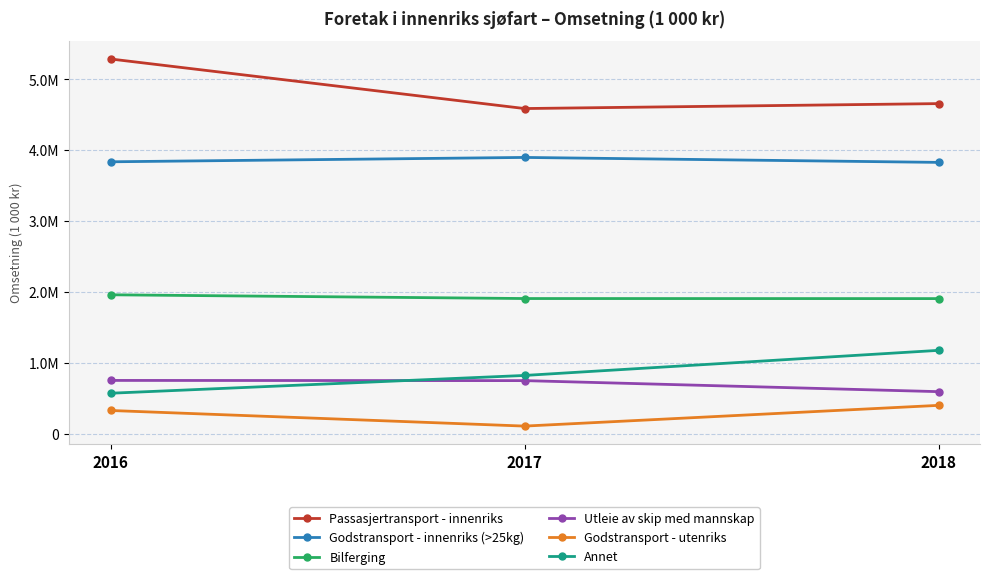

Rank the categories by Bilferging value from lowest to highest.

2018, 2017, 2016